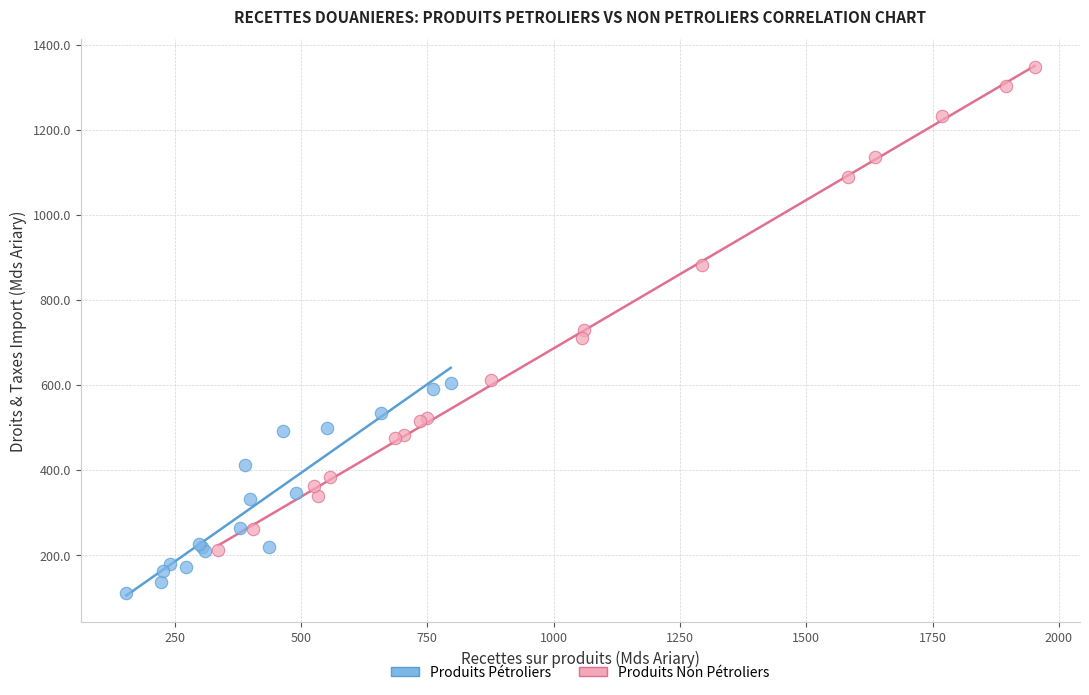

Which series has the largest Y range (max minus min)?

Produits Non Pétroliers